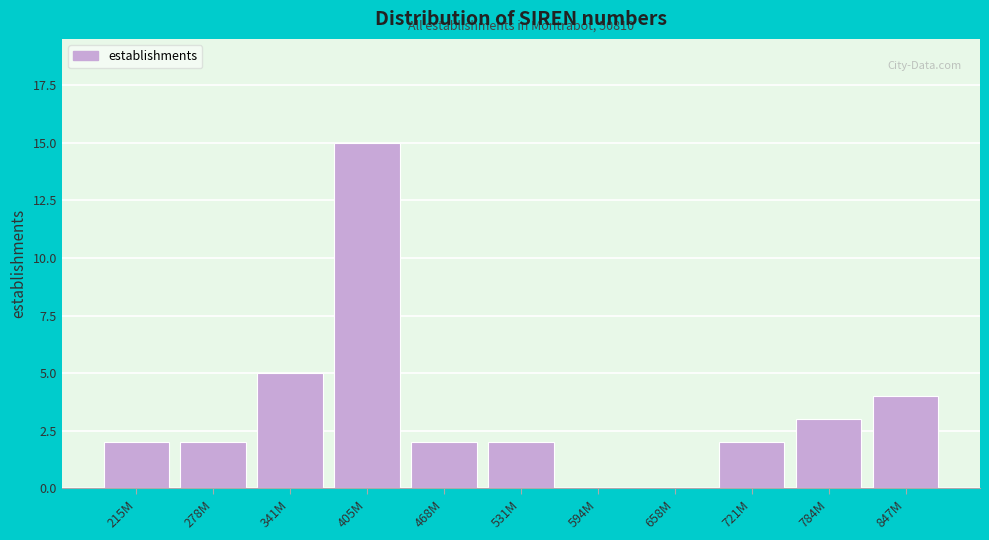

Reading left to right, transcribe all the data shown in this chart.

215M=2	278M=2	341M=5	405M=15	468M=2	531M=2	594M=0	658M=0	721M=2	784M=3	847M=4